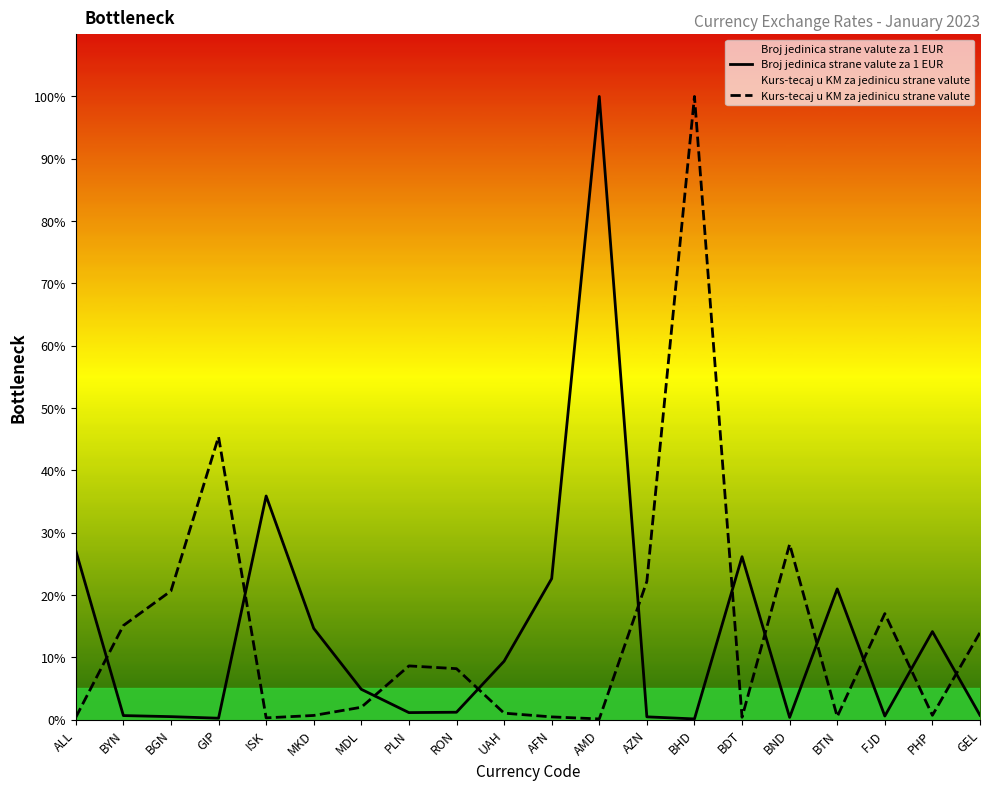

The value of Broj jedinica strane valute za 1 EUR at ALL is 27.1. True or false?

True